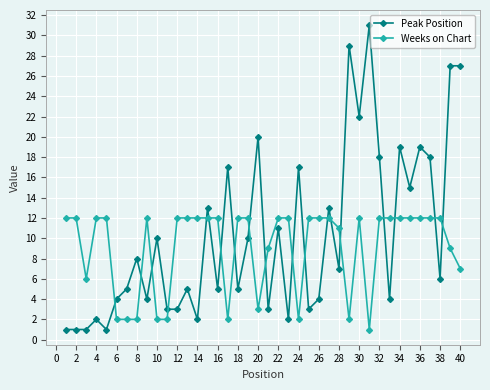

How many data points does each series have?

40